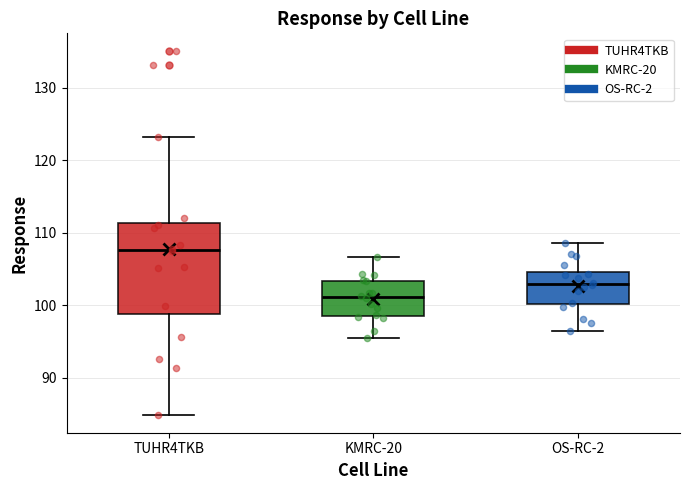

Reading left to right, read every box against the y-axis: the position of its median line, the range the box covers, and the ends of its whiskers. The values are not printed on the chart, so give them approximately, as read against the axis.

TUHR4TKB: median 108, box 99 to 111, whiskers 85 to 123
KMRC-20: median 101, box 99 to 103, whiskers 95 to 107
OS-RC-2: median 103, box 100 to 105, whiskers 96 to 109